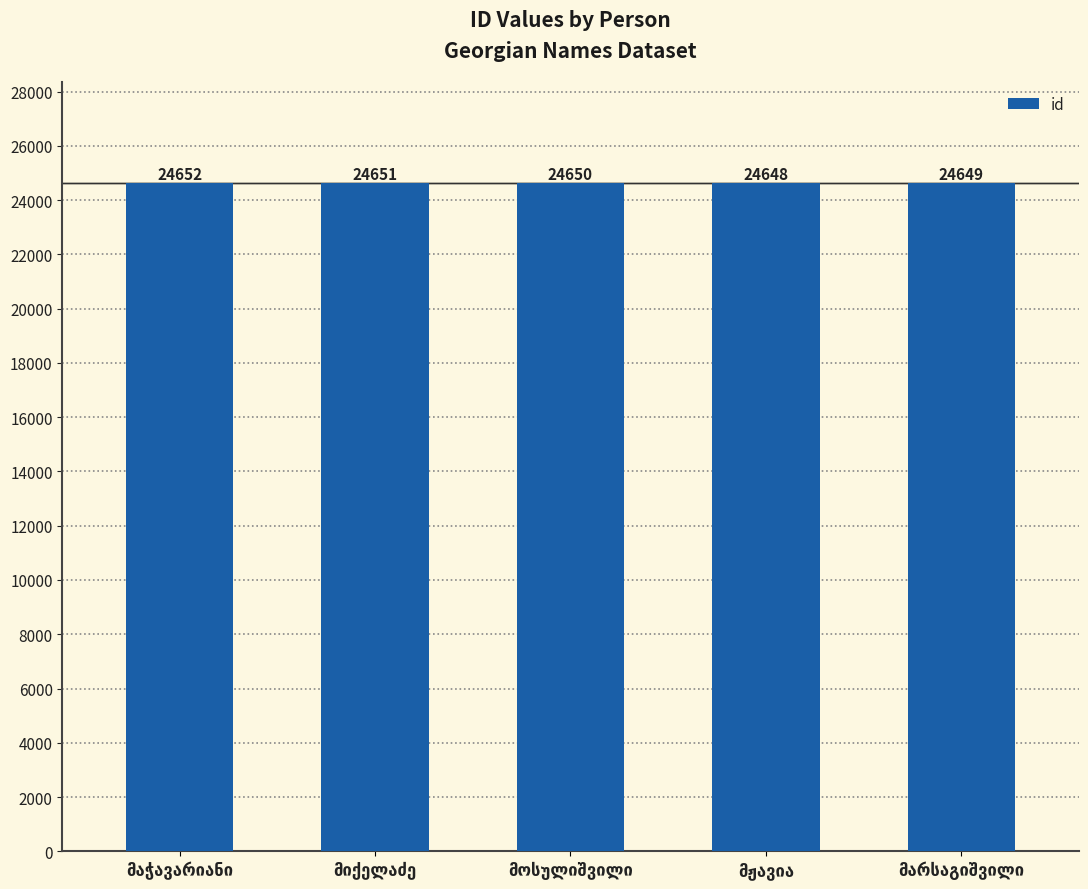

What is the value of the 5th bar from the left?

24649